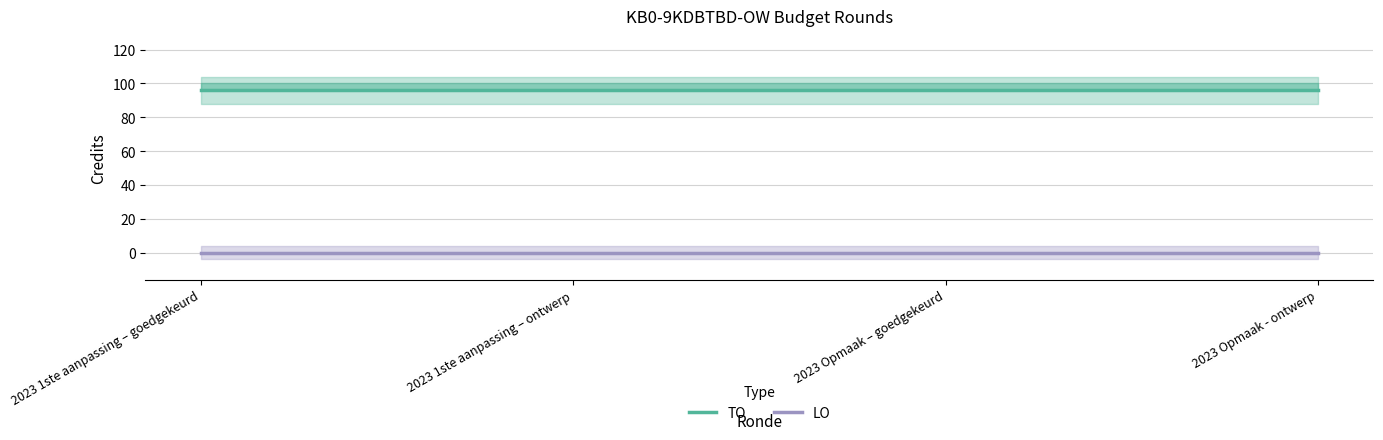

How many series are shown in this chart?

2